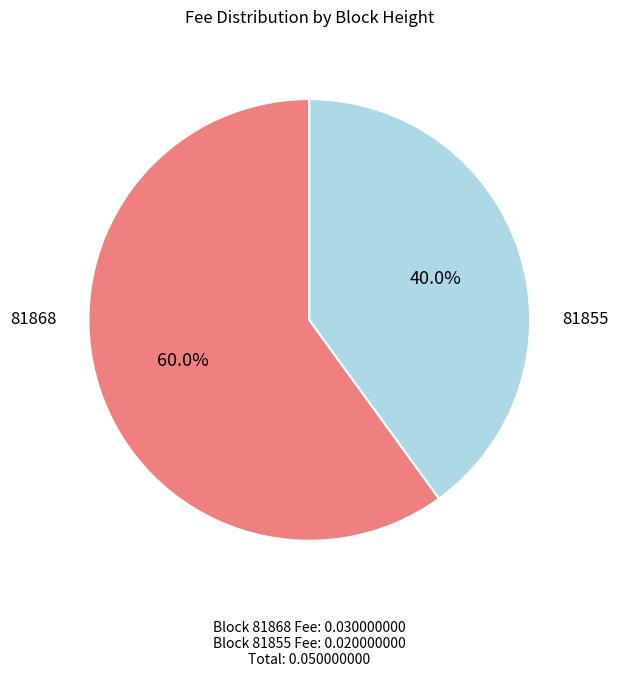

To the nearest percent, what is the average slice percentage?

50%